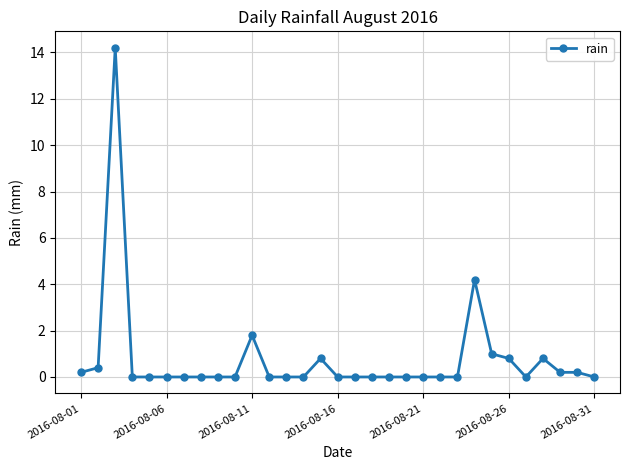

What is the greatest value displayed?

14.2